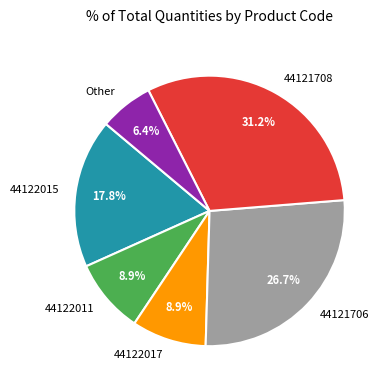

Which slice is the smallest?

Other